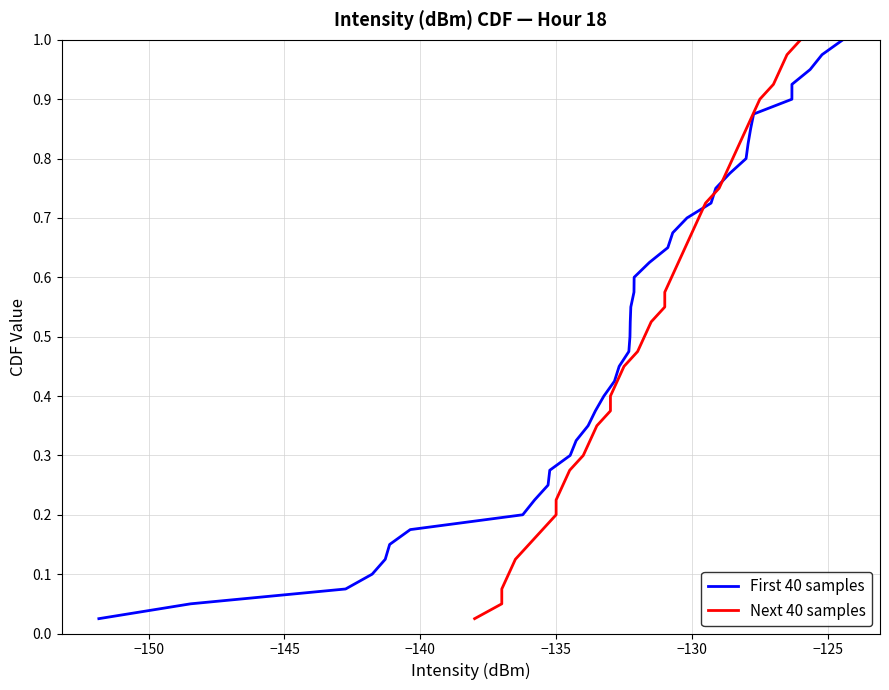

Is the value of First 40 samples at 20 greater than the value of Next 40 samples at 17?

Yes